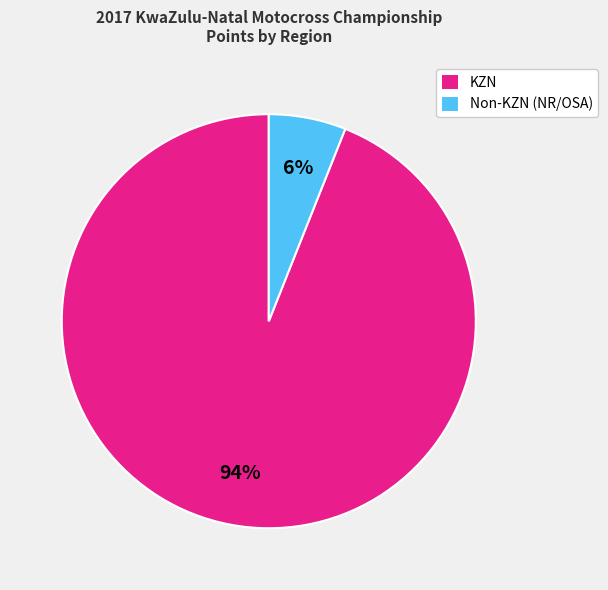

To the nearest percent, what portion does KZN represent?

94%